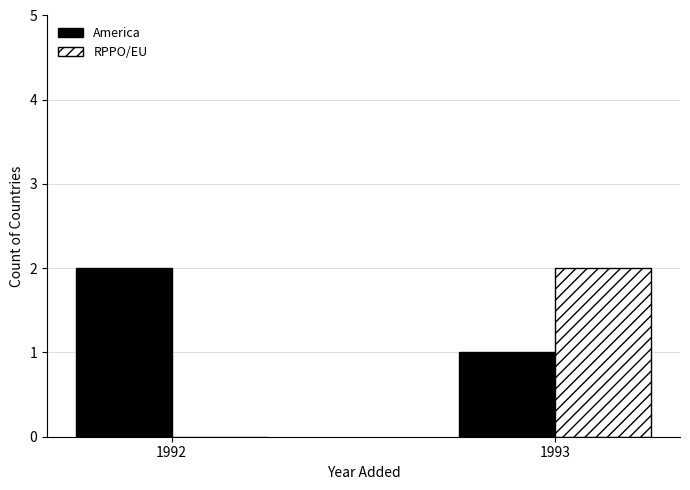

Between 1992 and 1993, which series saw the biggest shift?

RPPO/EU